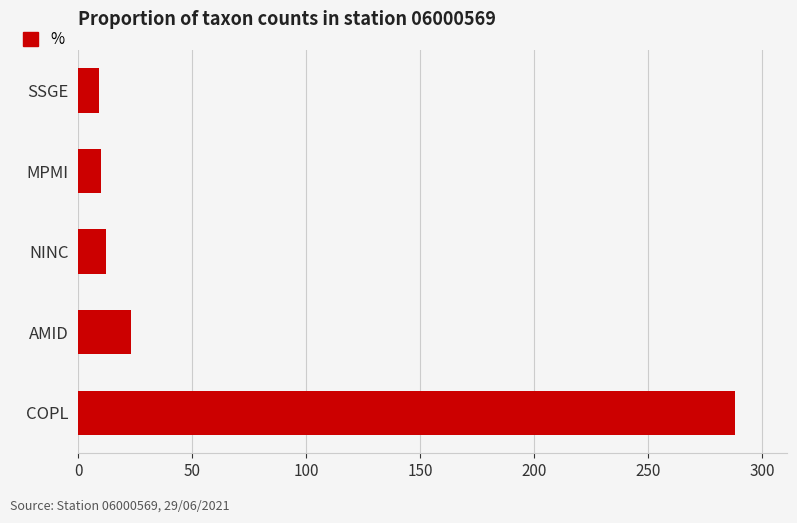

Approximately how many times larger is the value at COPL compared to NINC?

24.0